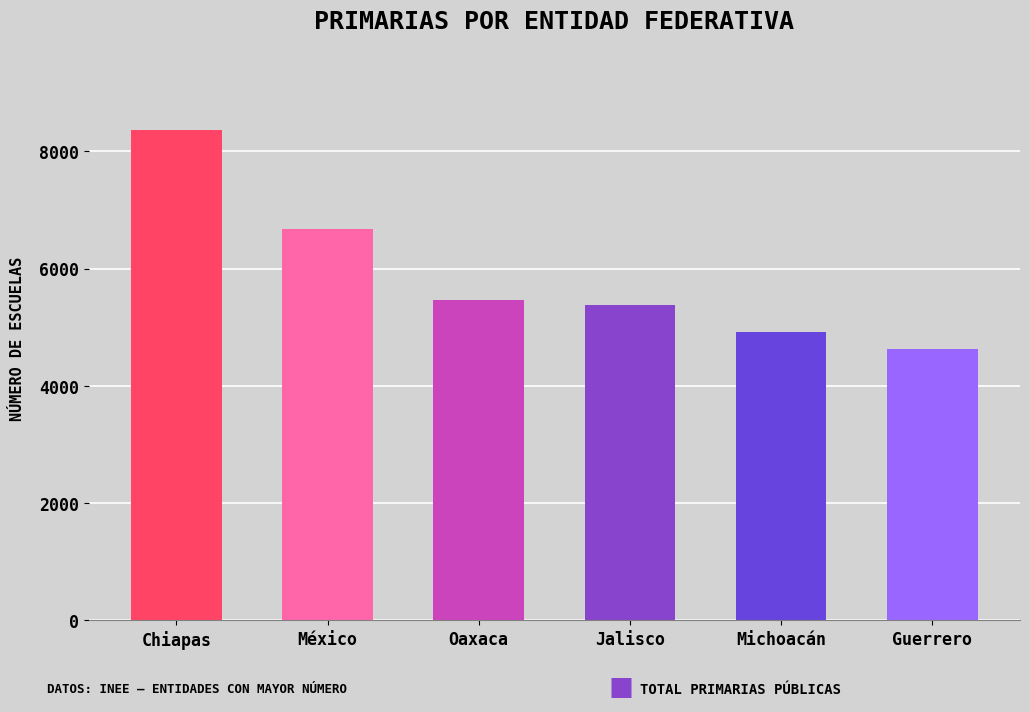

How many data points are less than 5457?

3